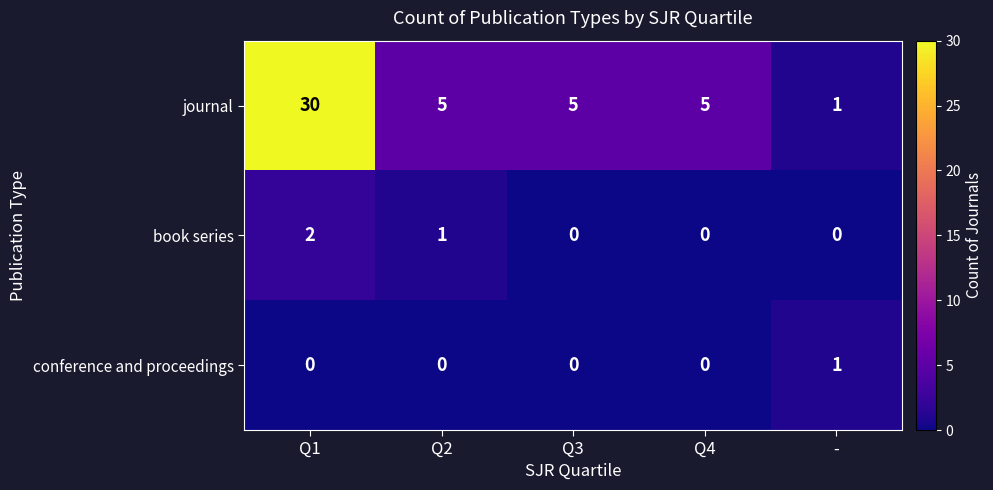

The value of journal at Q4 is 8. True or false?

False